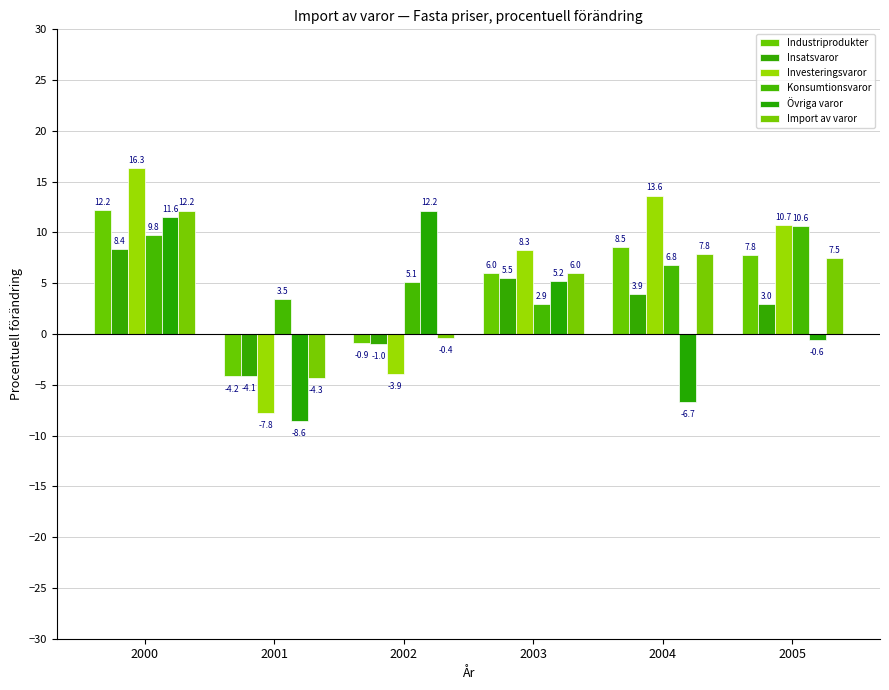

What is the spread (max minus min) of values at 2005?

11.3